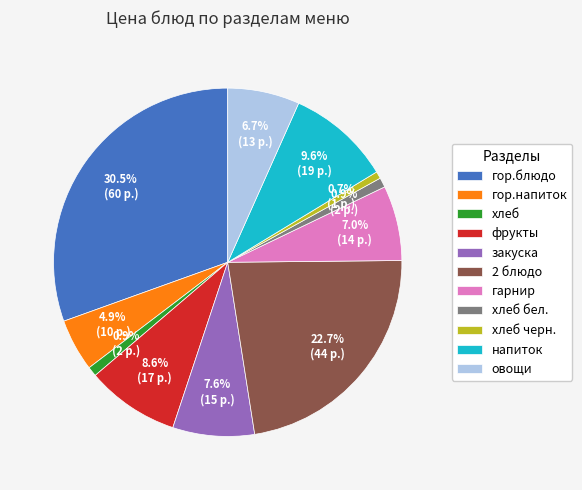

Which slice is the largest?

гор.блюдо